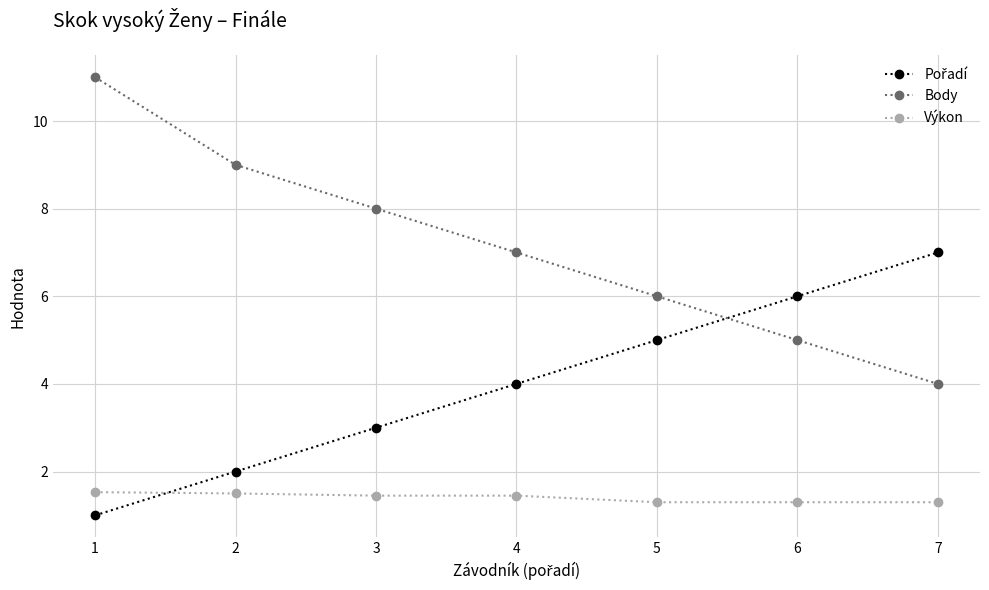

True or false: Body and Výkon intersect in this chart.

False